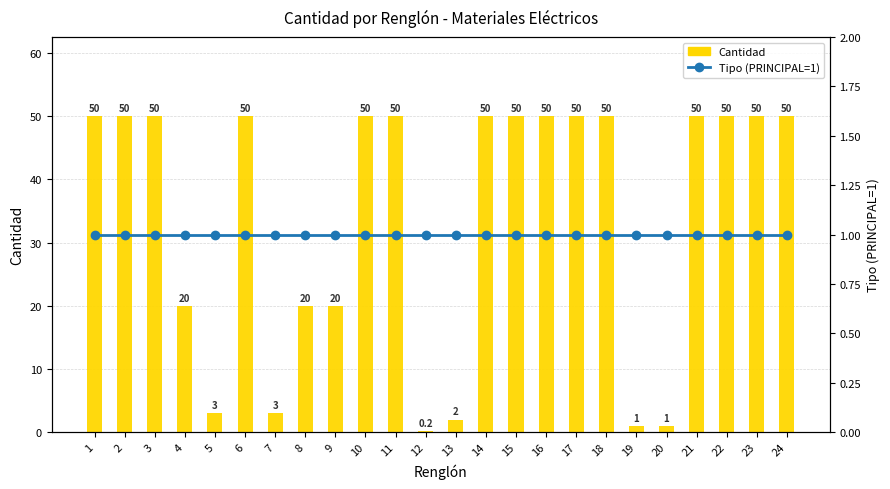

The Cantidad series shows 32.8 at 1. True or false?

False